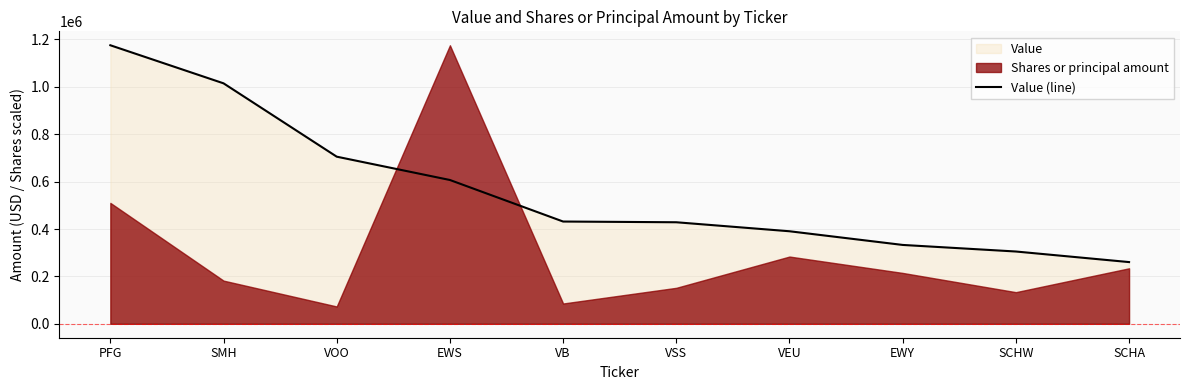

Which label corresponds to the smallest value in the chart?

SCHA